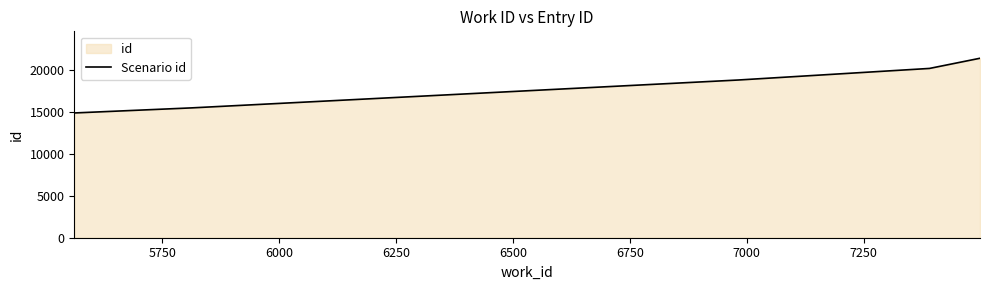

What is the average value?

18158